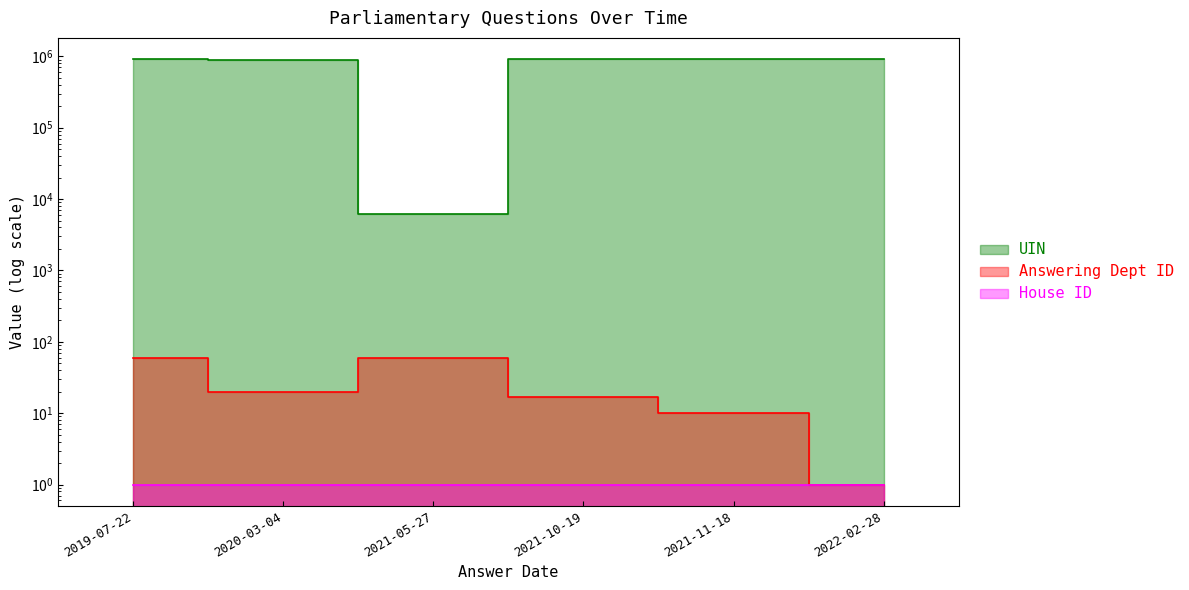

Is it true that Answering Dept ID equals 17 at 2021-10-19?

True